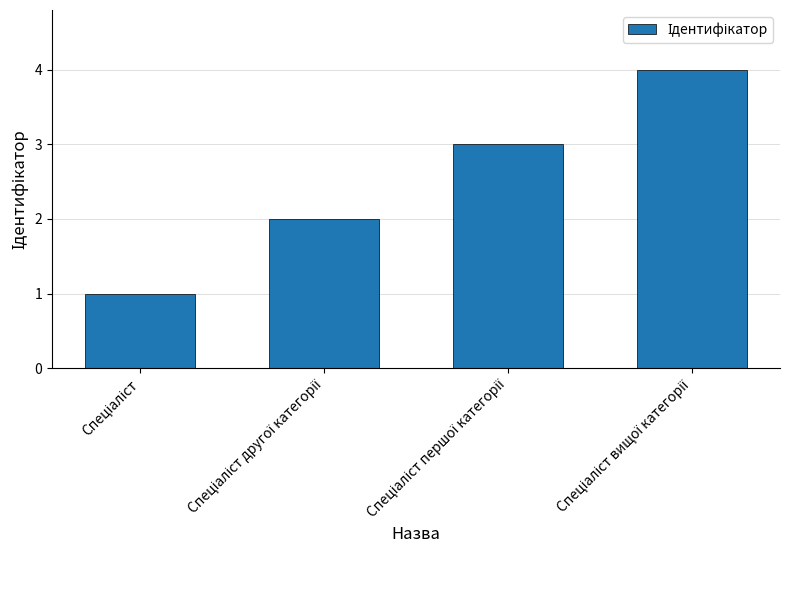

What is the difference between the maximum and minimum values?

3